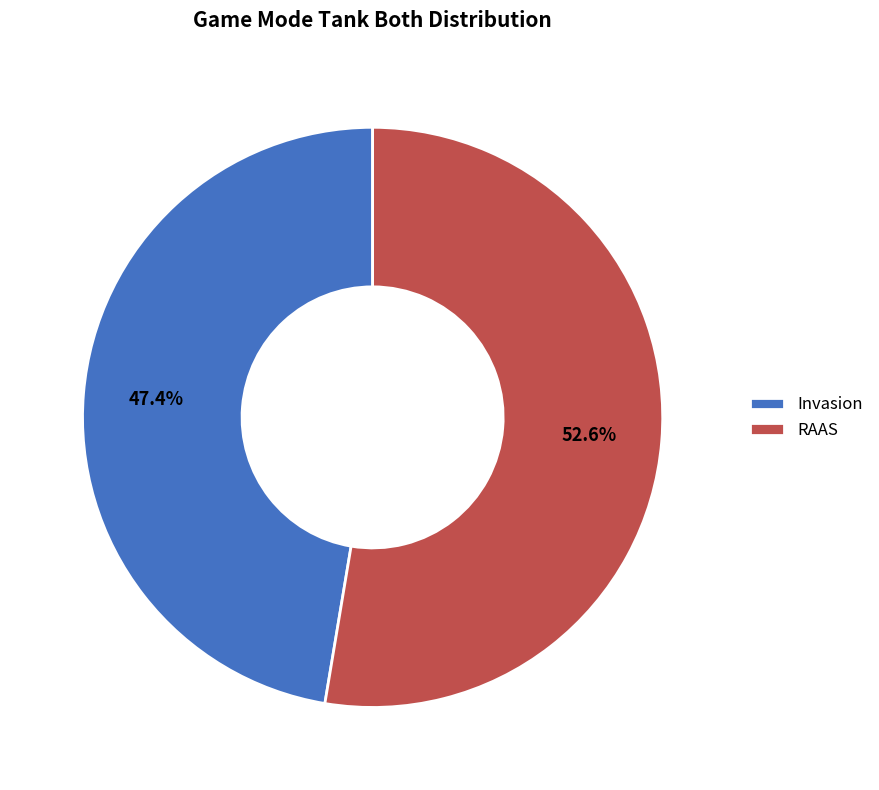

Rank the categories by value from highest to lowest.

RAAS, Invasion